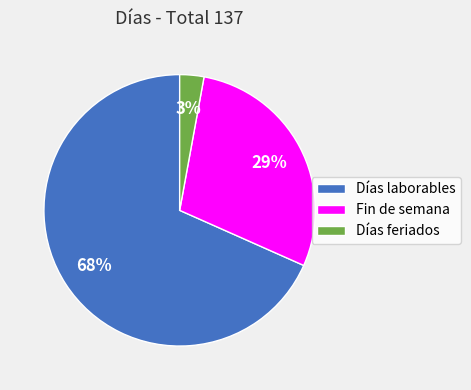

True or false: Días laborables accounts for 68% of the total.

True